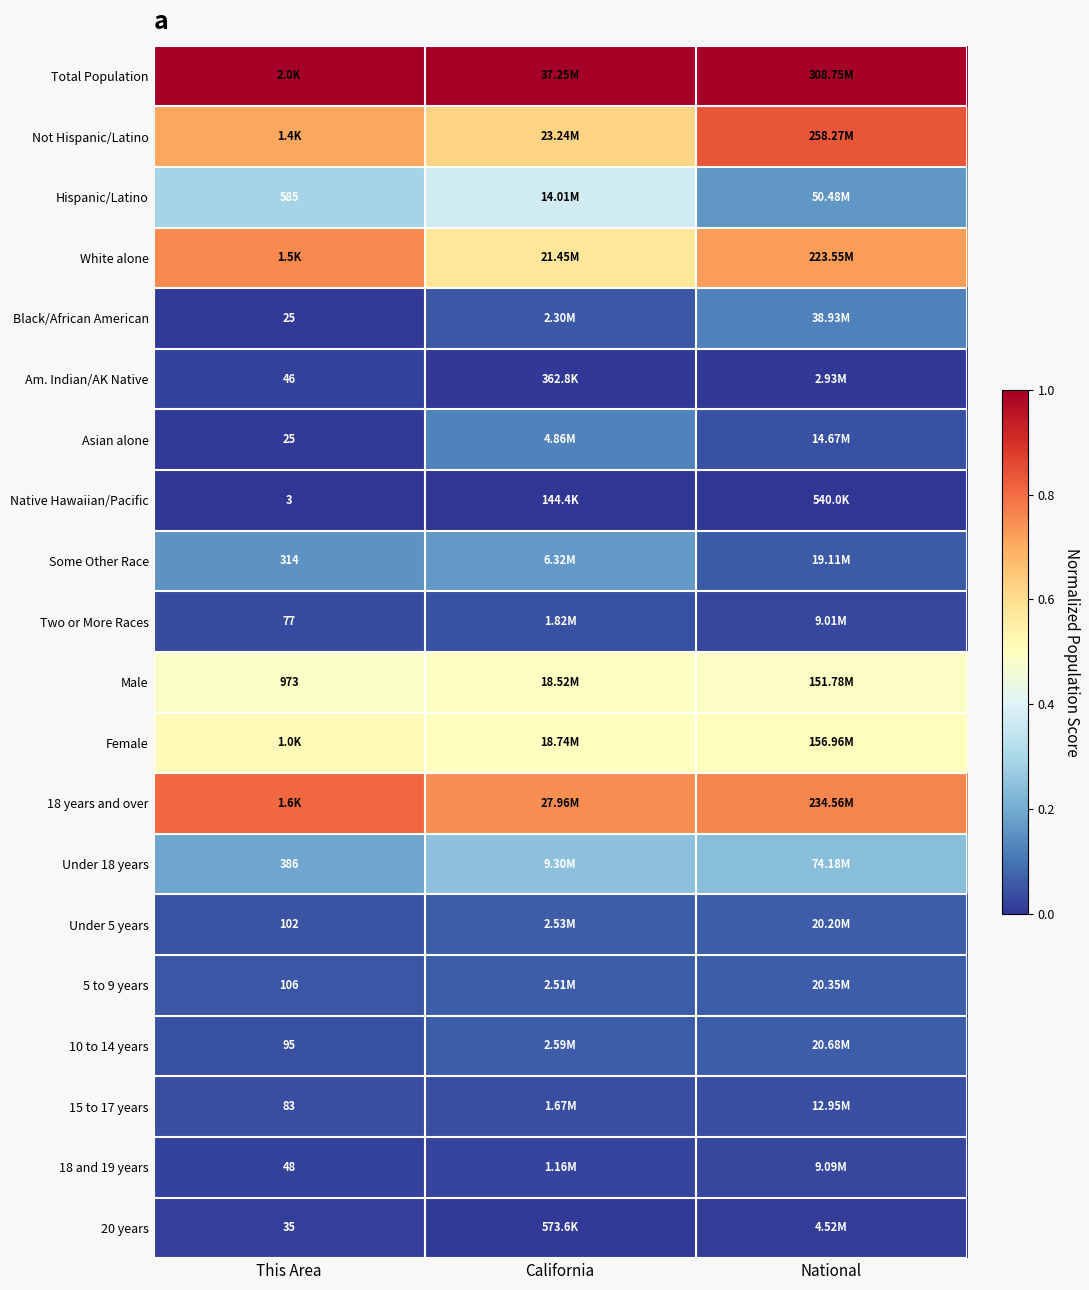

At California, list the series in order from largest to smallest.

Total Population, 18 years and over, Not Hispanic/Latino, White alone, Female, Male, Hispanic/Latino, Under 18 years, Some Other Race, Asian alone, 10 to 14 years, Under 5 years, 5 to 9 years, Black/African American, Two or More Races, 15 to 17 years, 18 and 19 years, 20 years, Am. Indian/AK Native, Native Hawaiian/Pacific